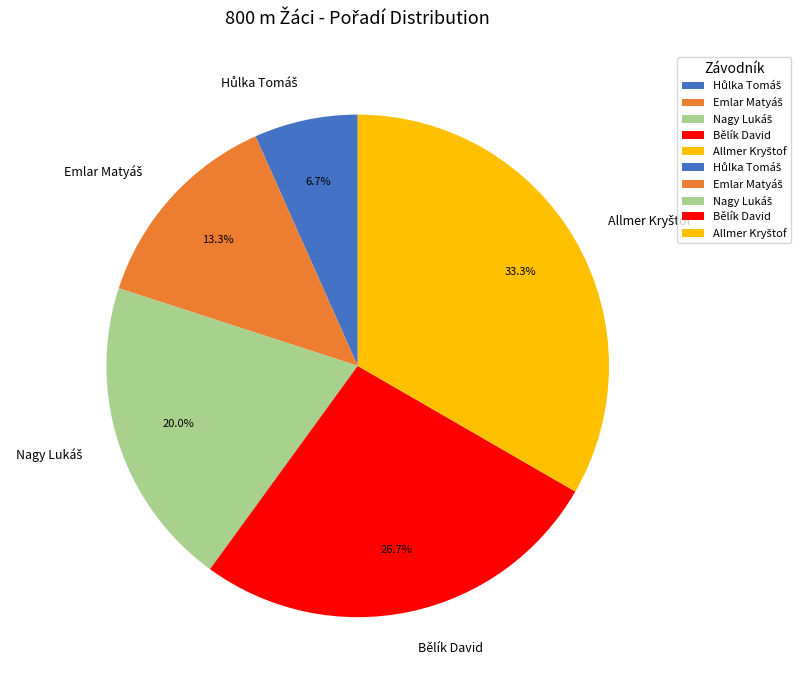

Is there any slice that represents more than half of the pie?

No